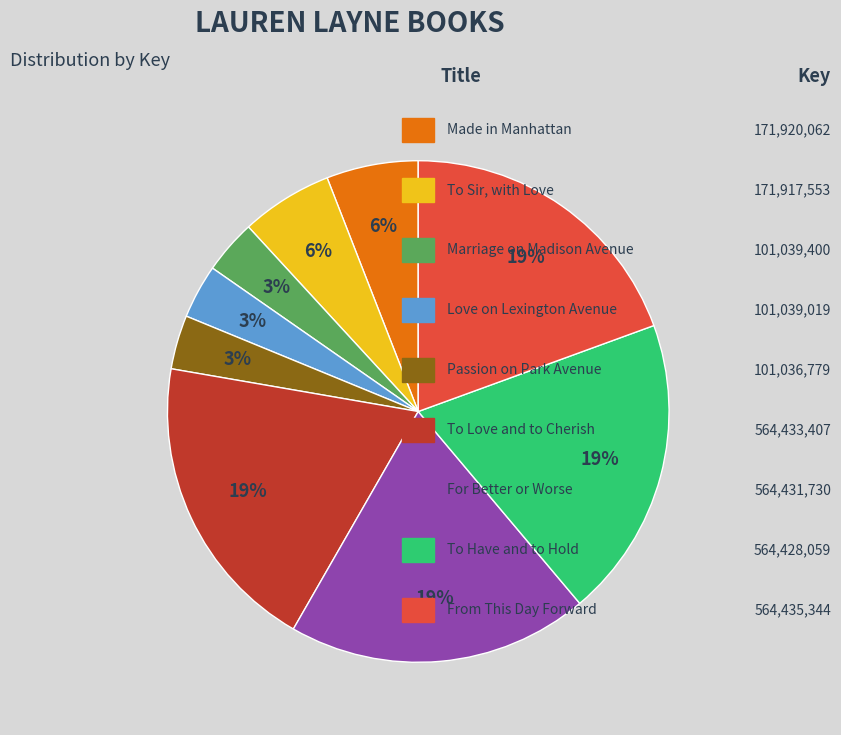

How many segments does this pie chart have?

9